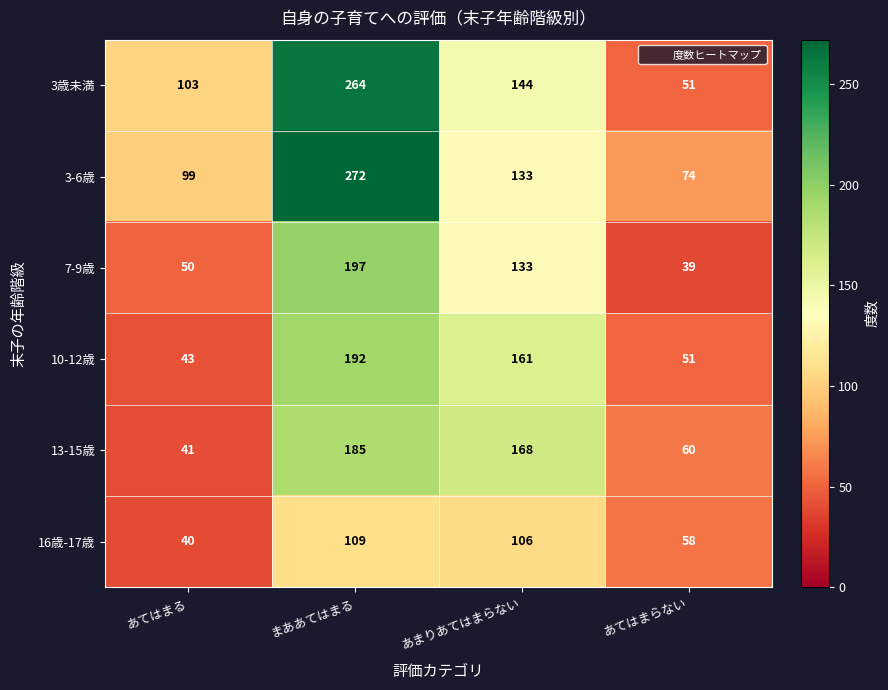

The value of 13-15歳 at あてはまる is 41. True or false?

True